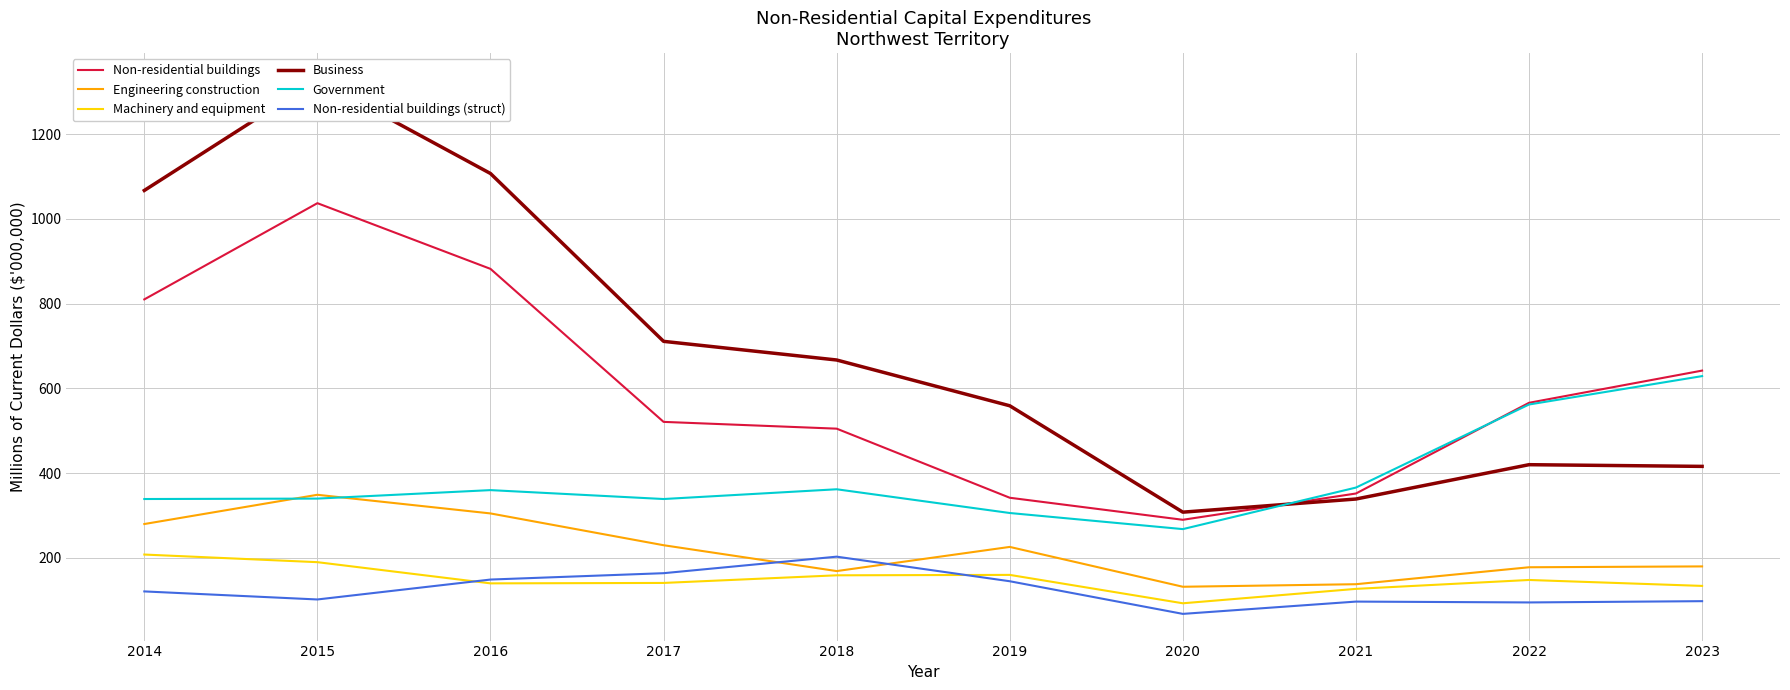

At which label does Business first exceed 667?

2014